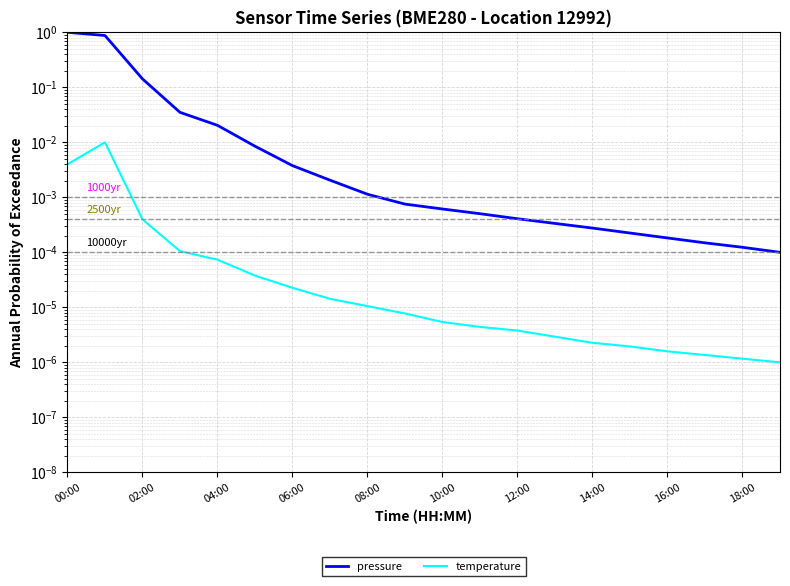

Rank the series at 10:00 from lowest to highest value.

temperature, pressure